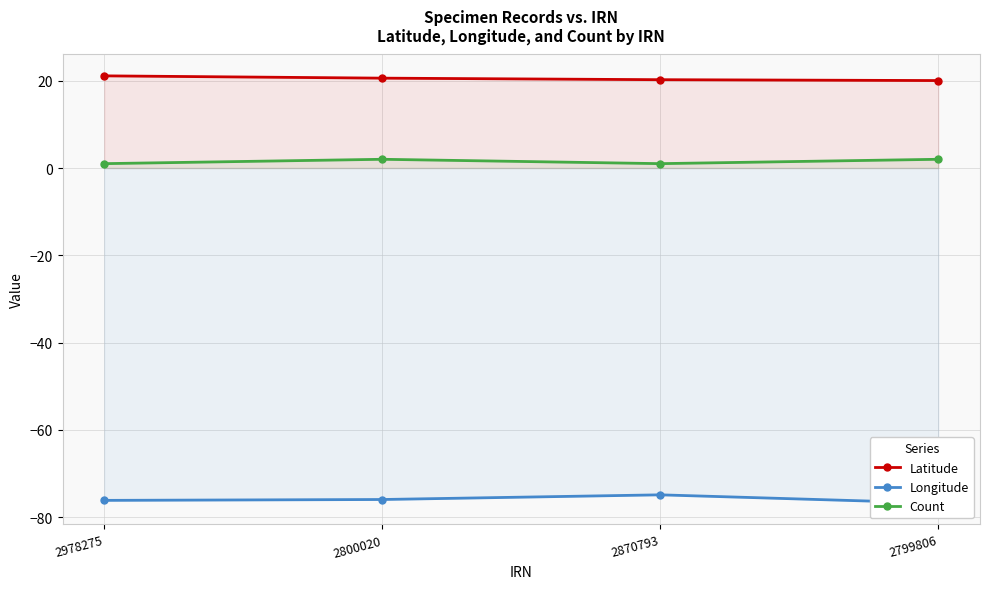

Where is Latitude nearest to the value 20?

2799806